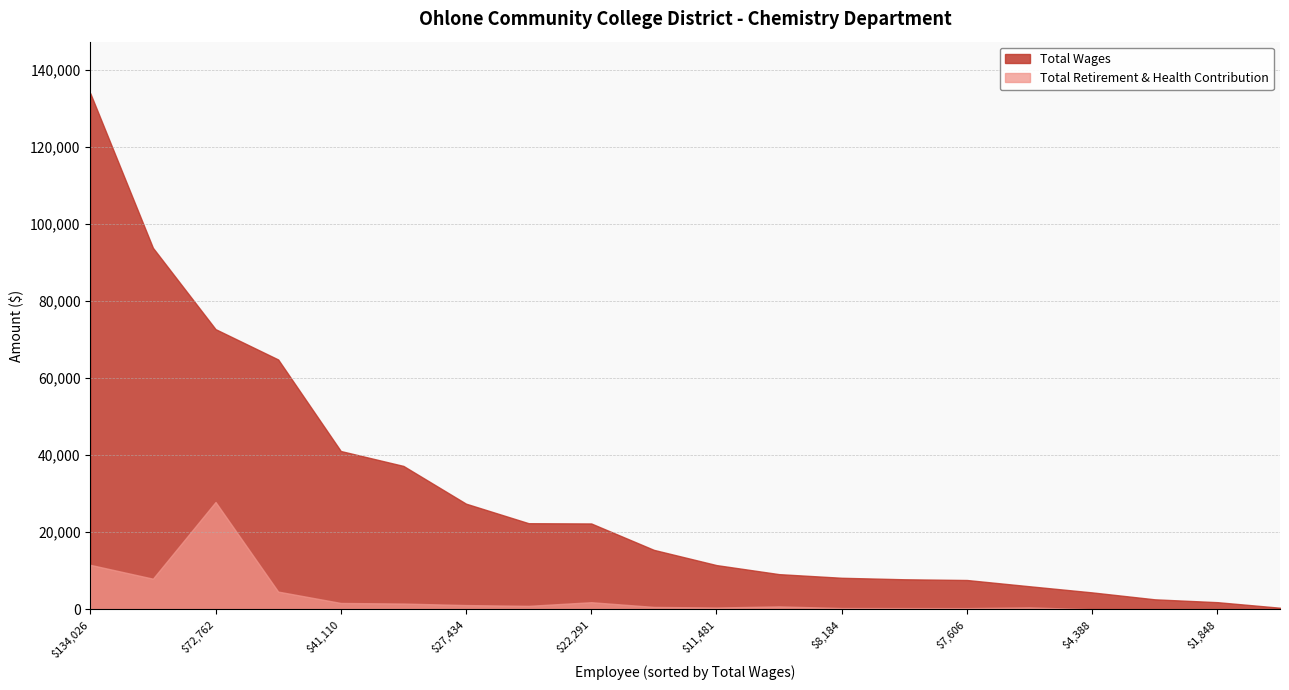

What is the spread (max minus min) of values at CHEM Hourly LEC (7606)?

7302